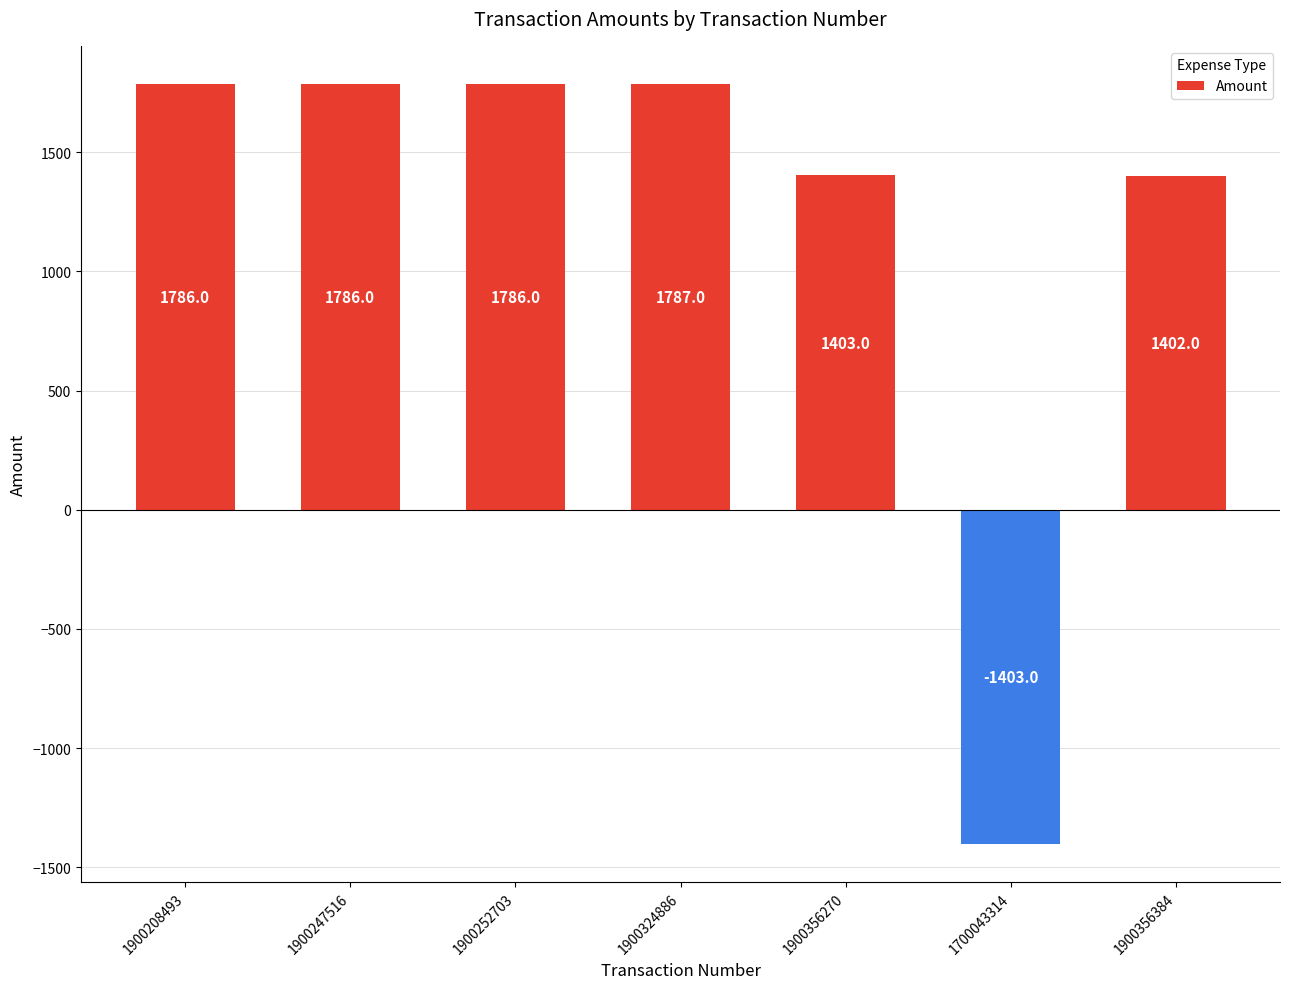

What is the label of the 1st bar from the right?

1900356384